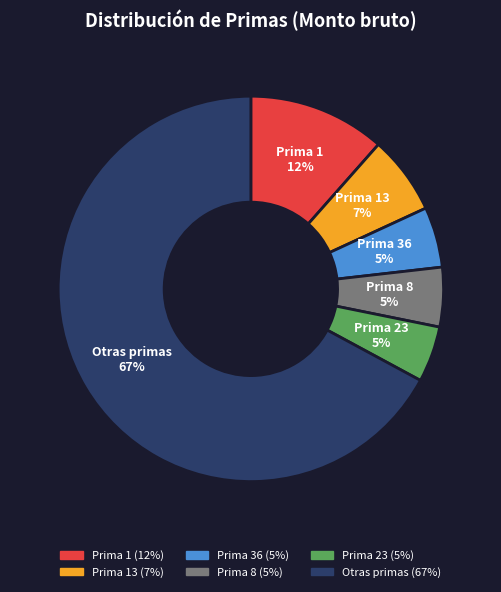

Which has a higher value, Prima 8 or Otras primas?

Otras primas